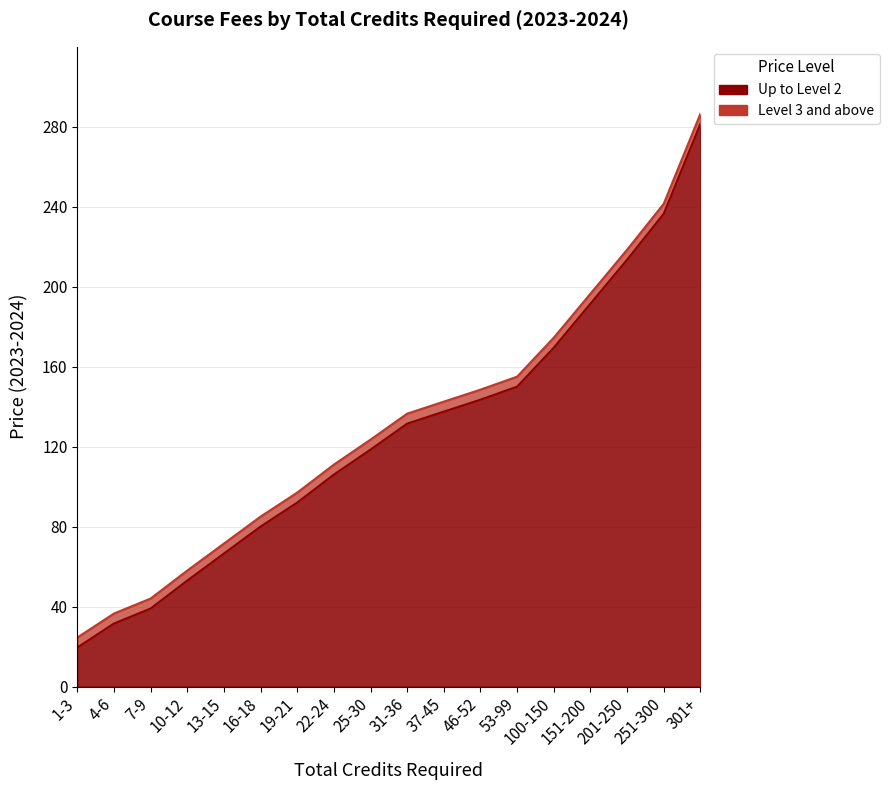

What are all the series names shown in the legend?

Up to Level 2, Level 3 and above